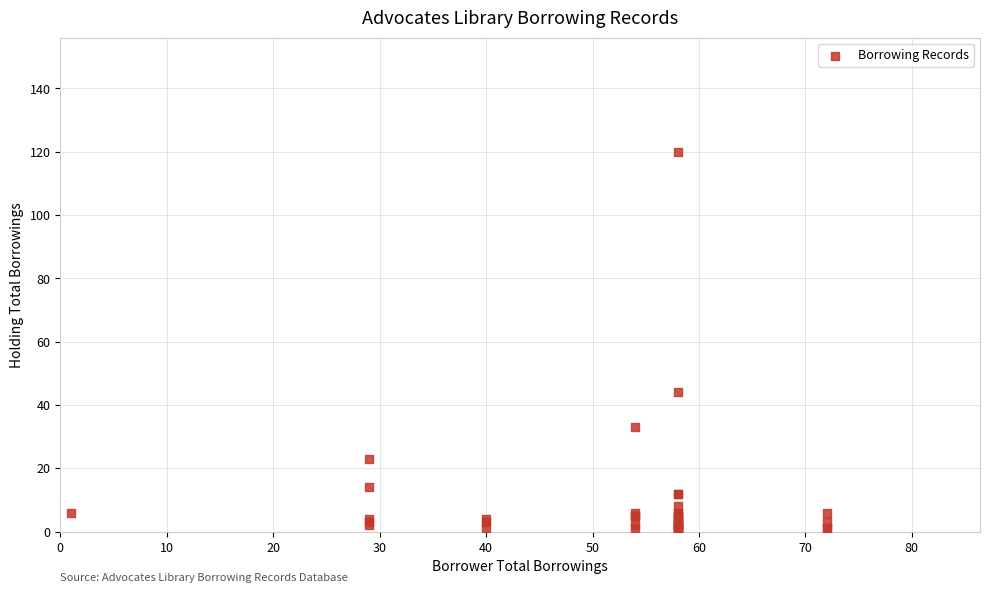

What Y value in the scatter plot is closest to 60?

44